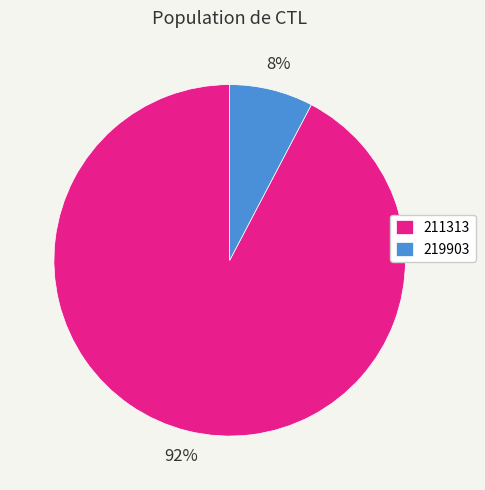

How many slices are in this pie chart?

2